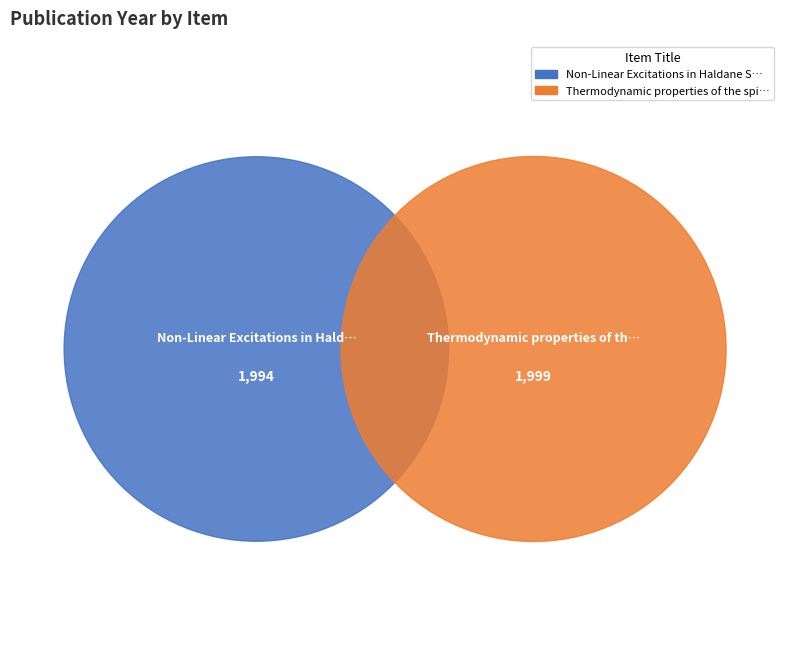

How many slices are in this pie chart?

2